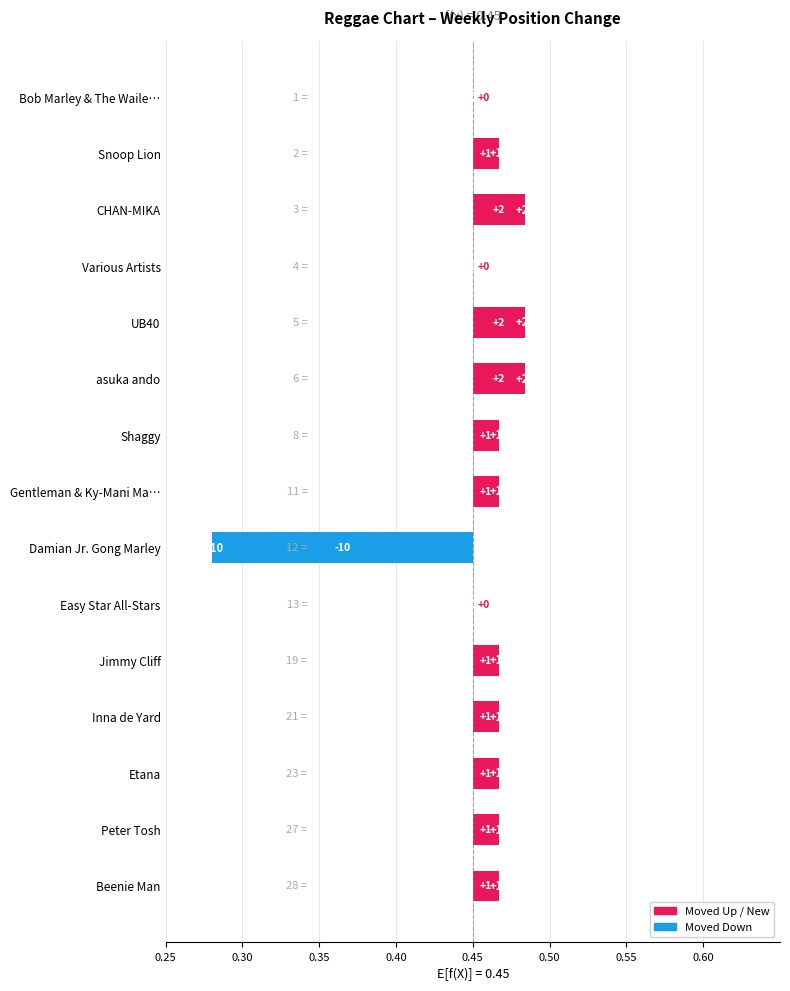

How many data points are less than 0?

1